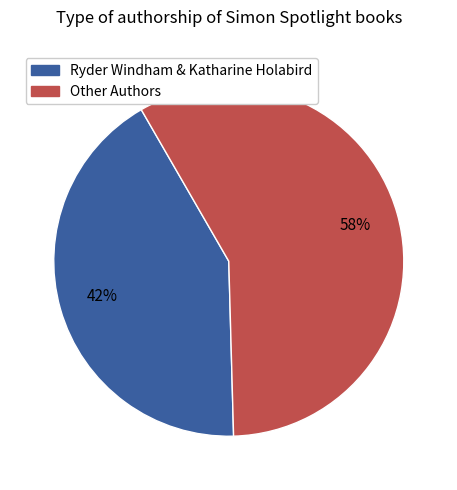

To the nearest percent, what is the difference between the largest and smallest slice percentages?

16%